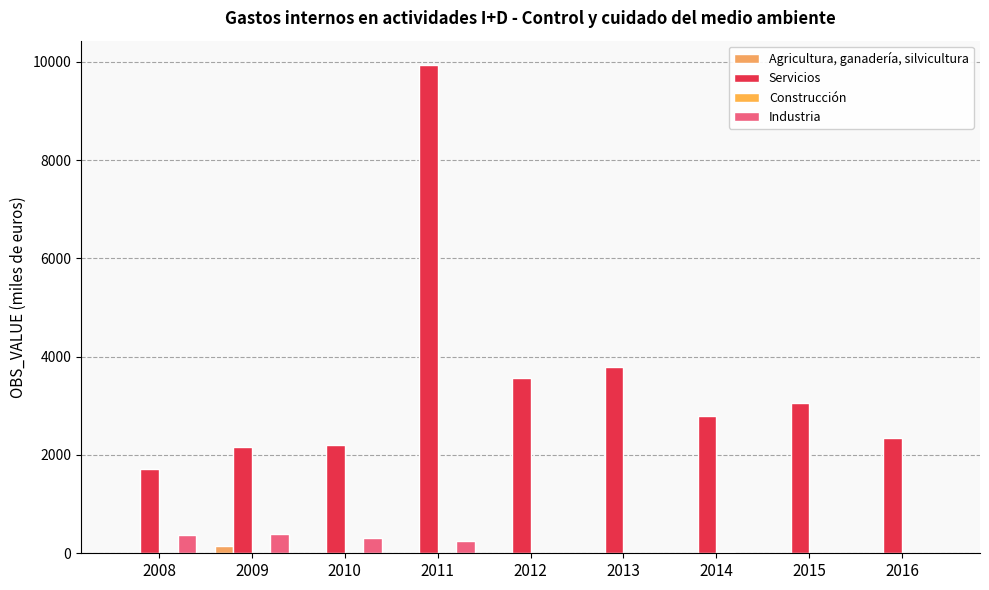

What is the total value across all series at 2009?

2694